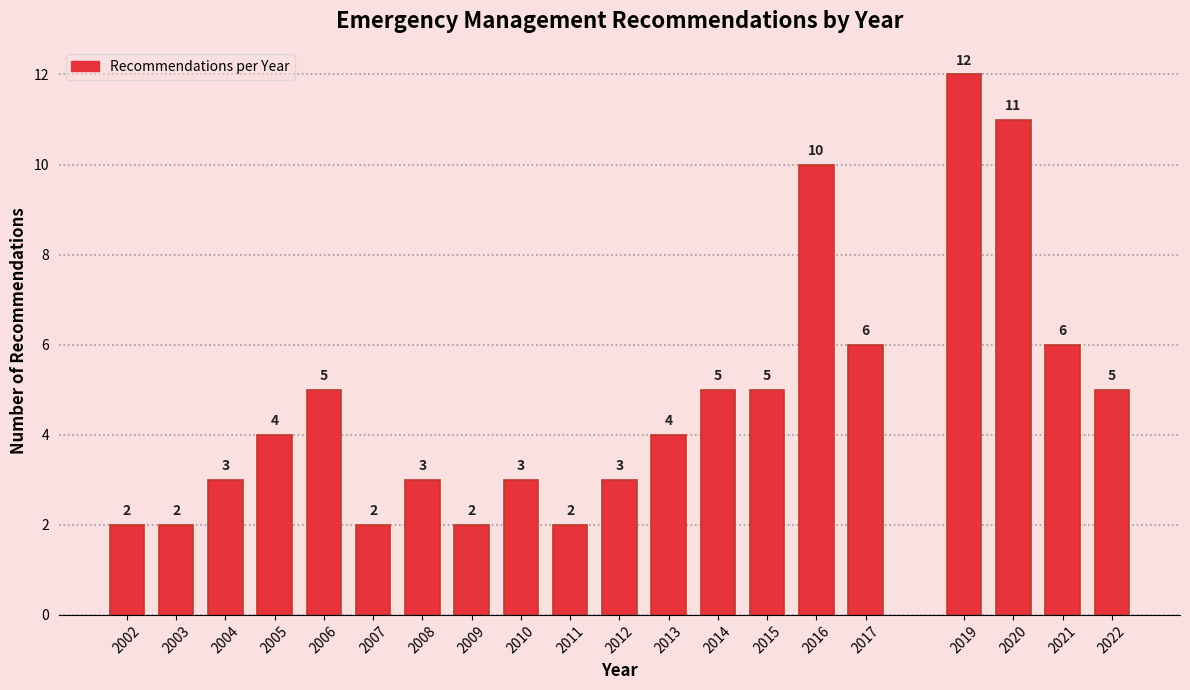

Reading right to left, extract all data points from this chart.

5	6	11	12	6	10	5	5	4	3	2	3	2	3	2	5	4	3	2	2